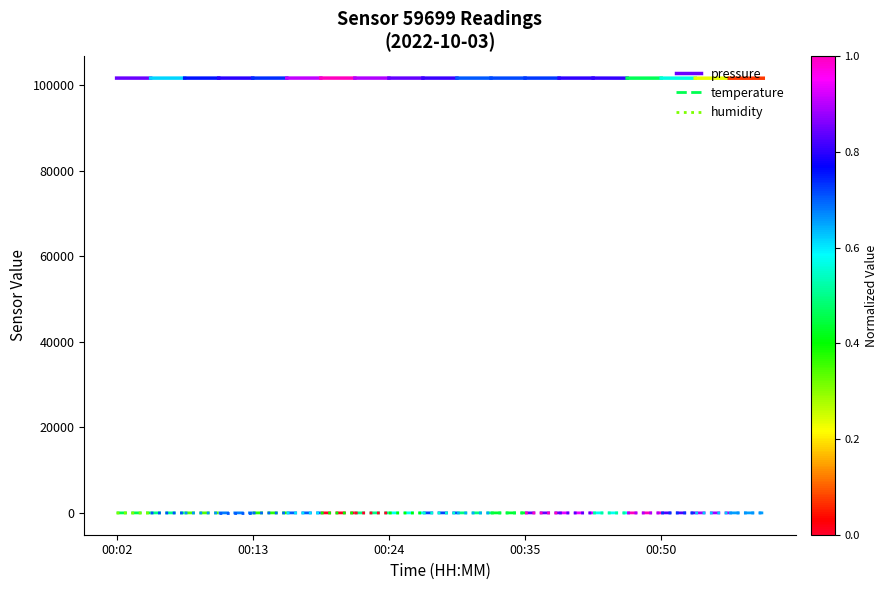

True or false: pressure has a value of 46132.6 at 00:13.

False